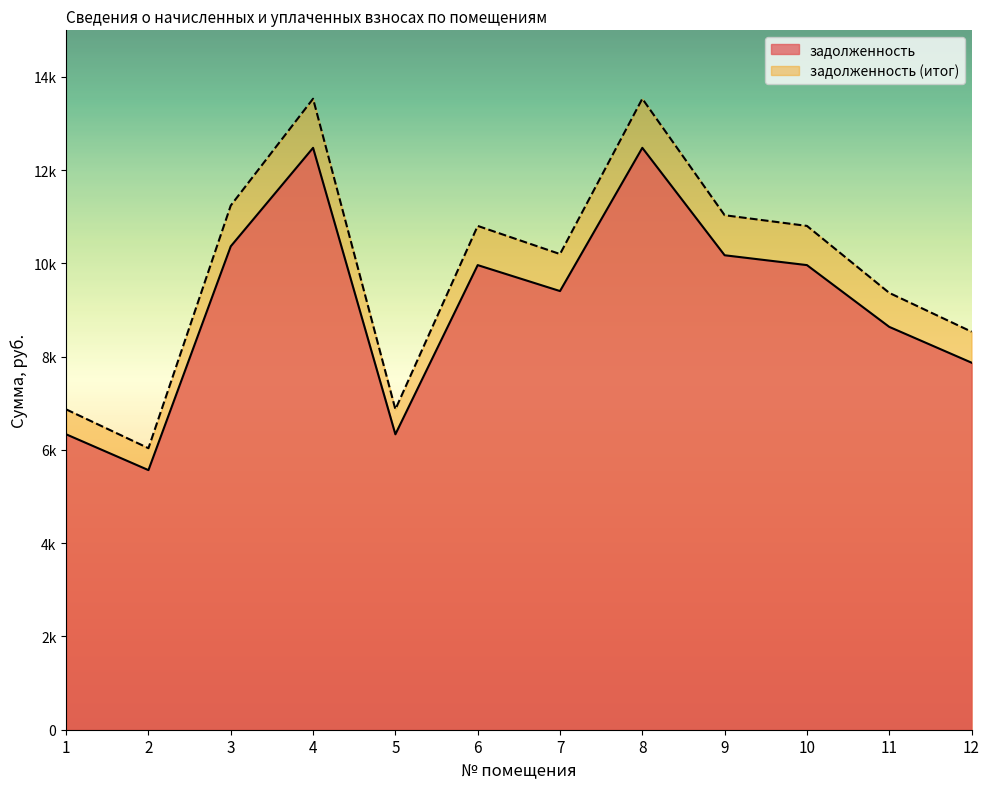

Reading left to right, extract all data points from this chart.

задолженность: 1=6336.0	2=5568.0	3=10368.0	4=12480.0	5=6336.0	6=9964.8	7=9408.0	8=12480.0	9=10176.0	10=9964.8	11=8640.0	12=7872.0
задолженность (итог): 1=6870.6	2=6037.8	3=11242.8	4=13533.0	5=6870.6	6=10805.6	7=10201.8	8=13533.0	9=11034.6	10=10805.6	11=9369.0	12=8536.2